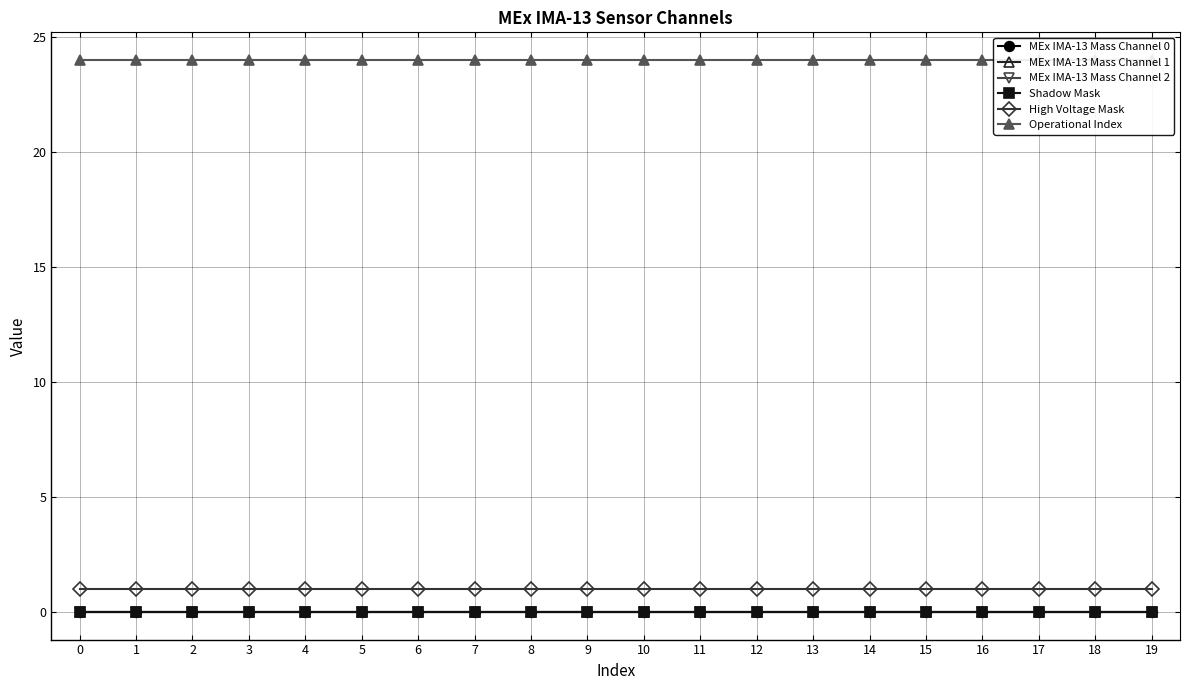

What is the approximate value of Operational Index at 2?

24